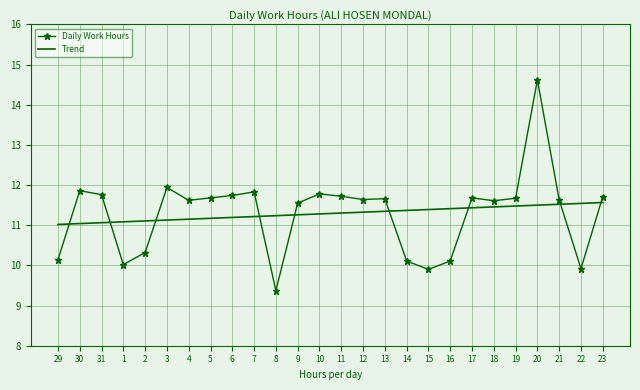

What is the maximum value shown in the chart?

14.6